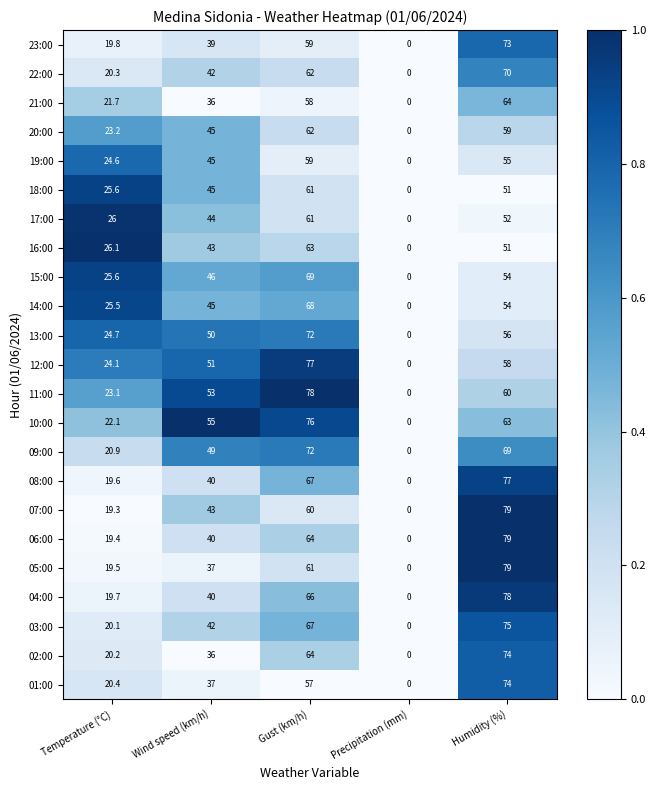

What is the maximum value shown in the chart?

79.0